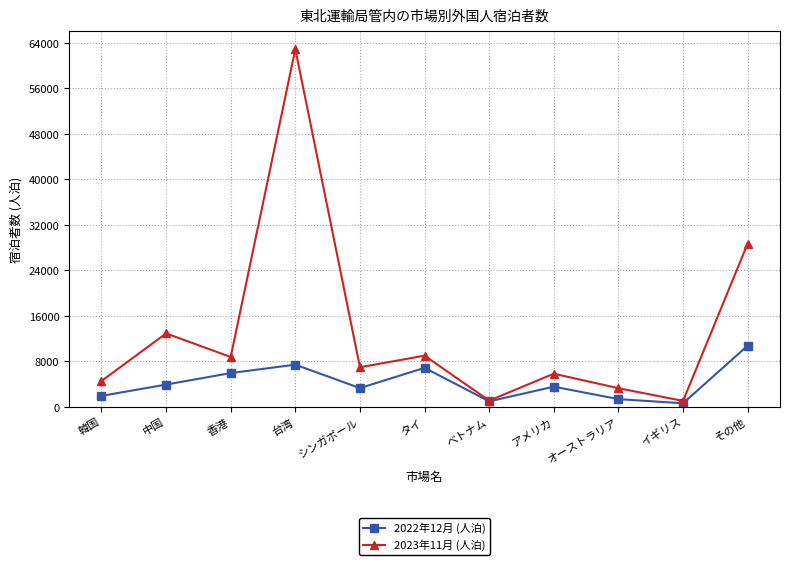

How many distinct data groups are displayed?

2